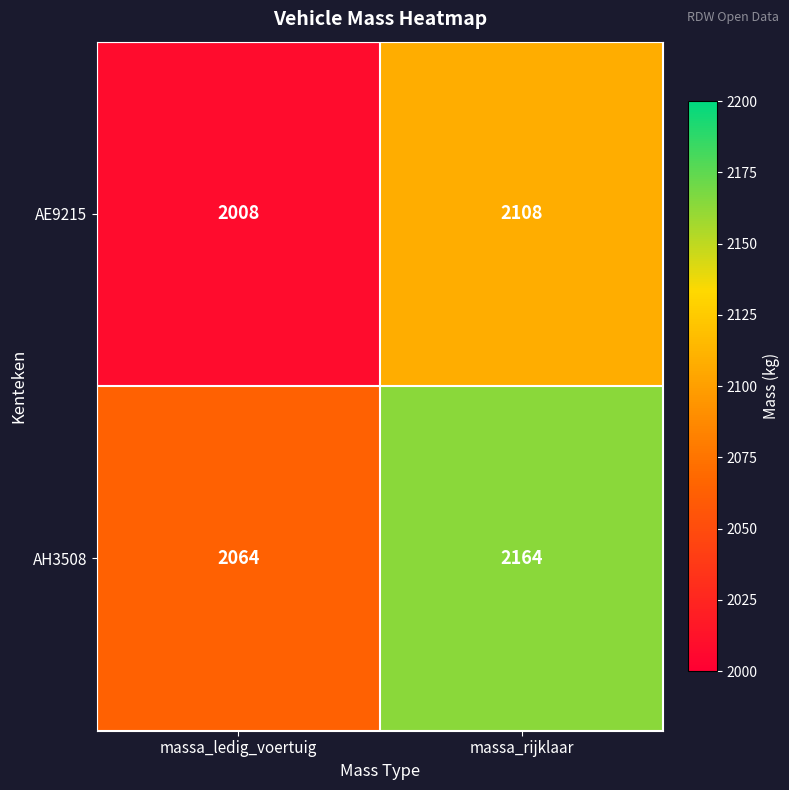

Rank the series by their maximum value, from highest to lowest.

AH3508, AE9215